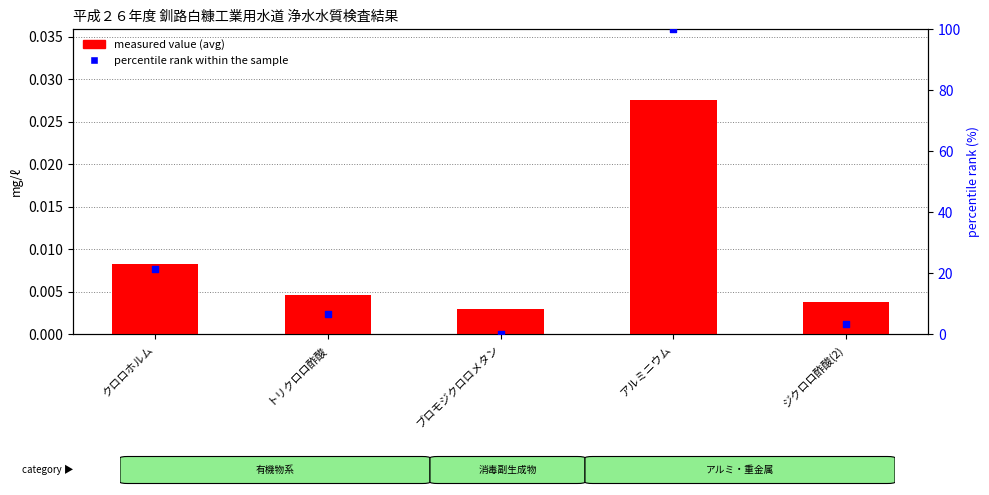

Which series has the largest total across all categories?

percentile rank within the sample